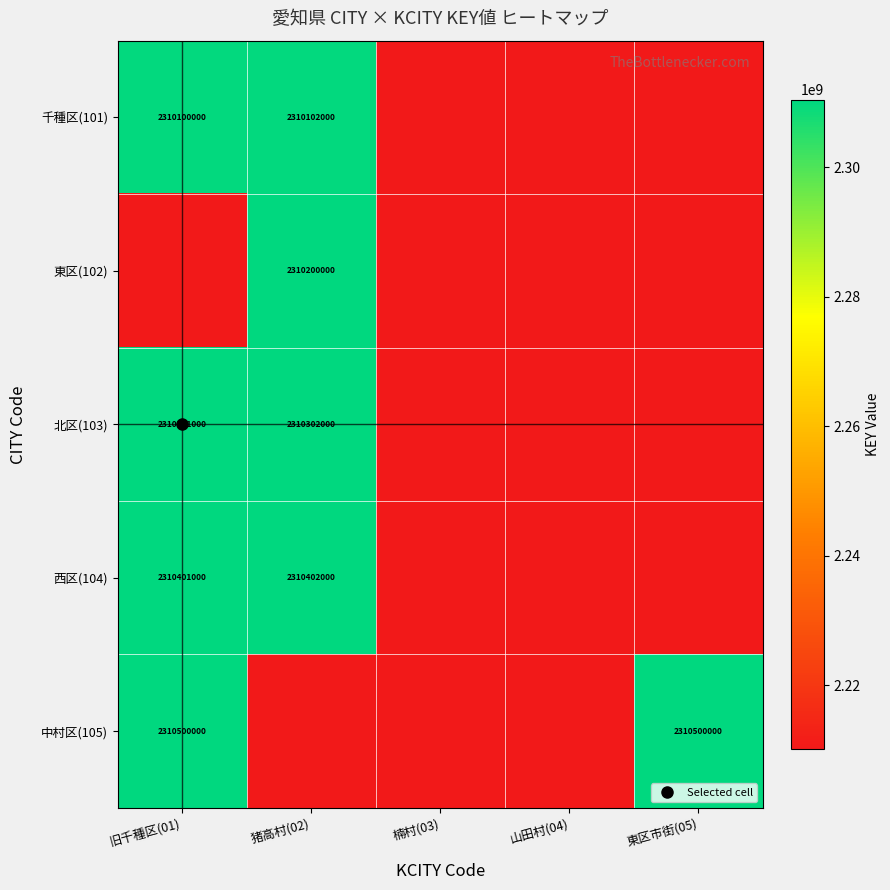

The 東区(102) series shows 2210100000 at 旧千種区(01). True or false?

True